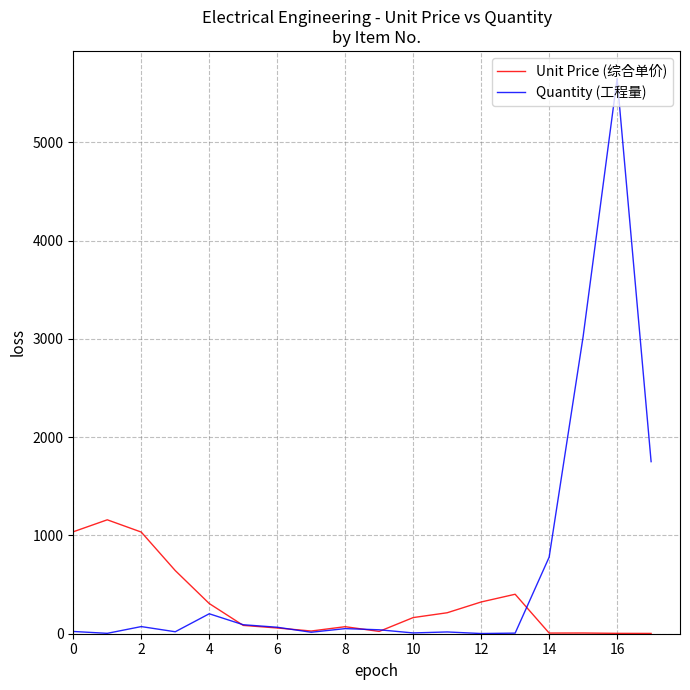

Which series has the largest total across all categories?

Quantity (工程量)